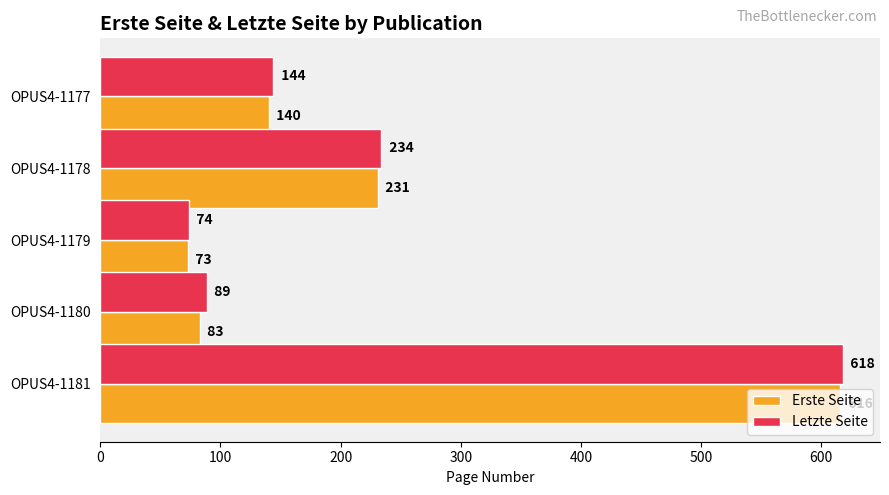

What are all the series names shown in the legend?

Erste Seite, Letzte Seite